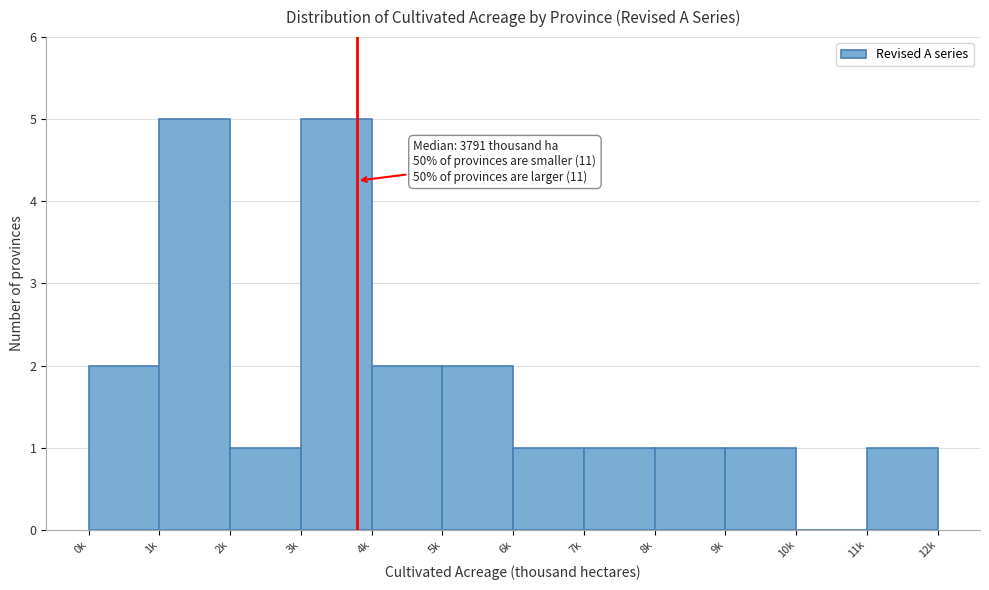

Reading left to right, list all the values displayed in this chart.

0k=2	1k=5	2k=1	3k=5	4k=2	5k=2	6k=1	7k=1	8k=1	9k=1	10k=0	11k=1